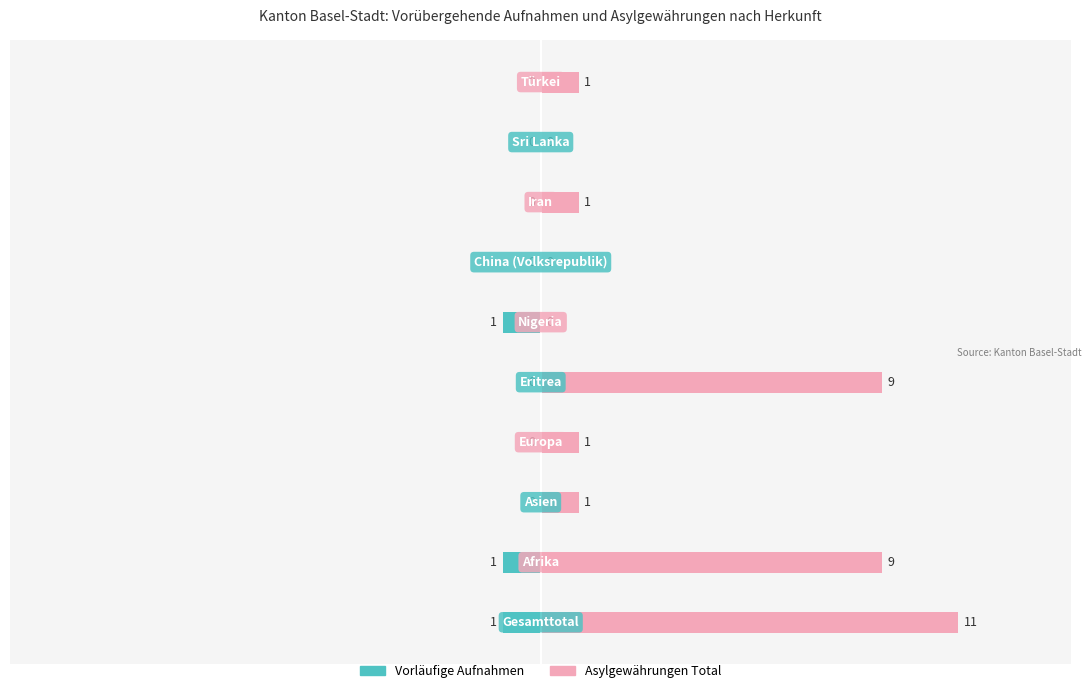

Is the value of Asylgewährungen Total at 5 greater than the value of Vorläufige Aufnahmen at 9?

Yes